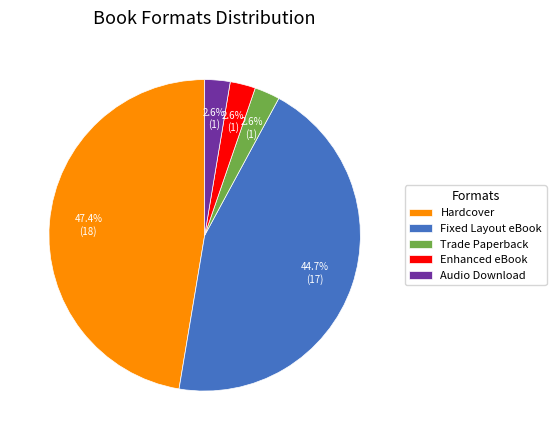

Which category has the biggest portion of the pie?

Hardcover